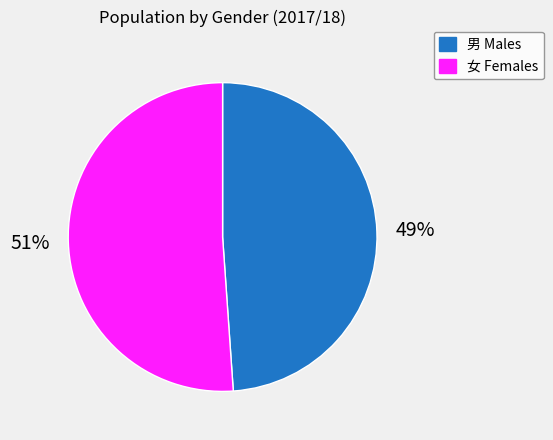

What percentage is the 女 slice, to the nearest percent?

51%